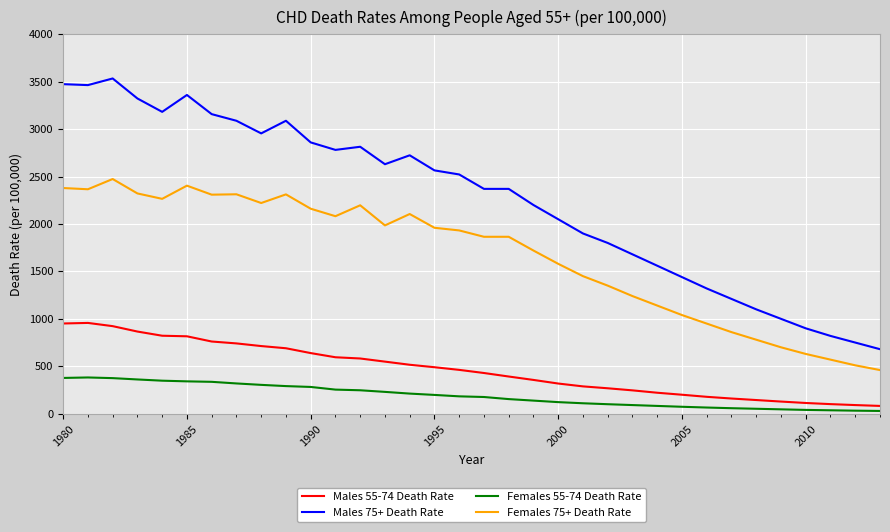

What is the greatest value displayed?

3534